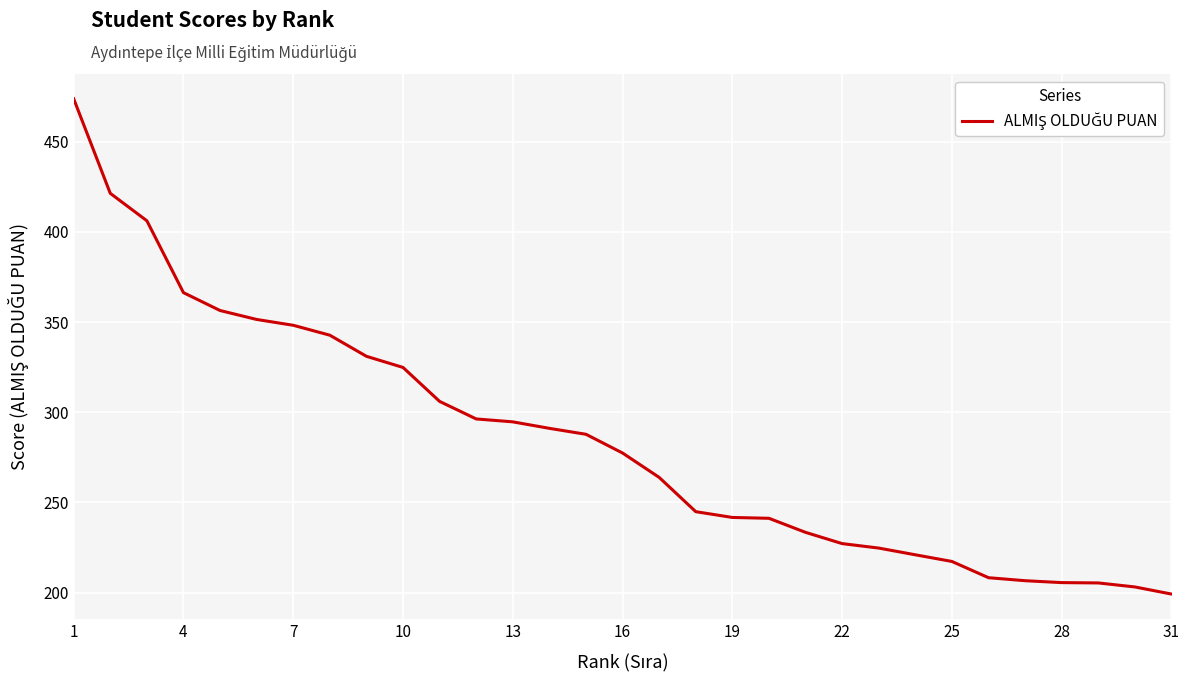

What is the smallest value displayed?

199.2